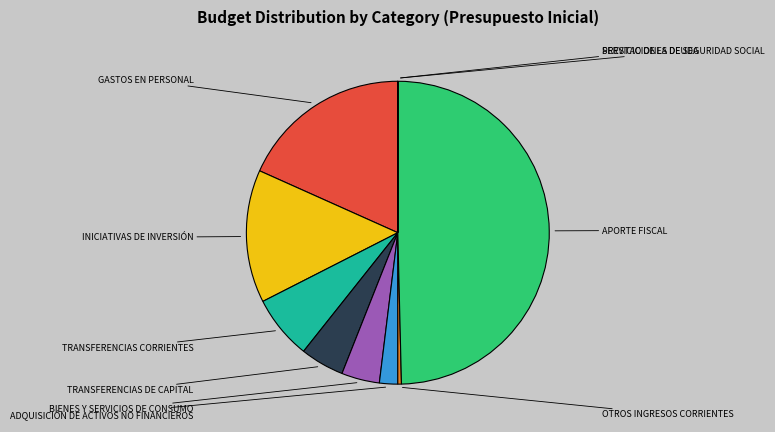

Between TRANSFERENCIAS CORRIENTES and INICIATIVAS DE INVERSIÓN, which is larger?

INICIATIVAS DE INVERSIÓN